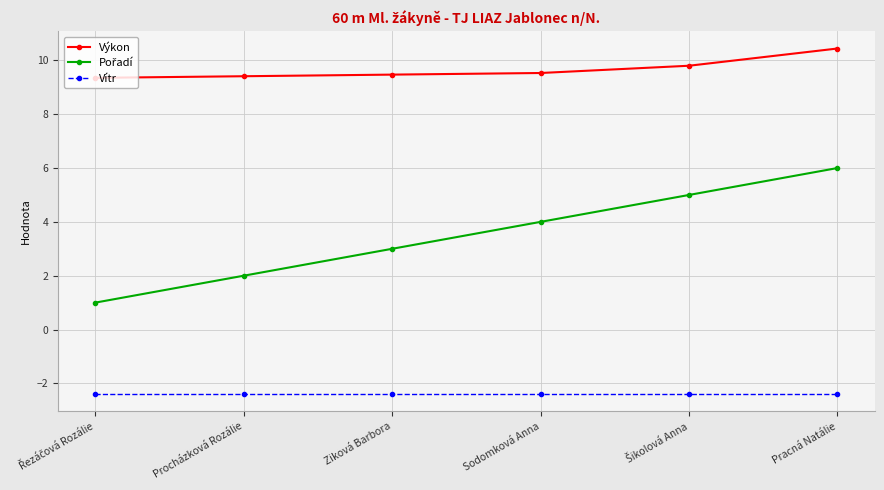

How many lines are shown in the chart?

3